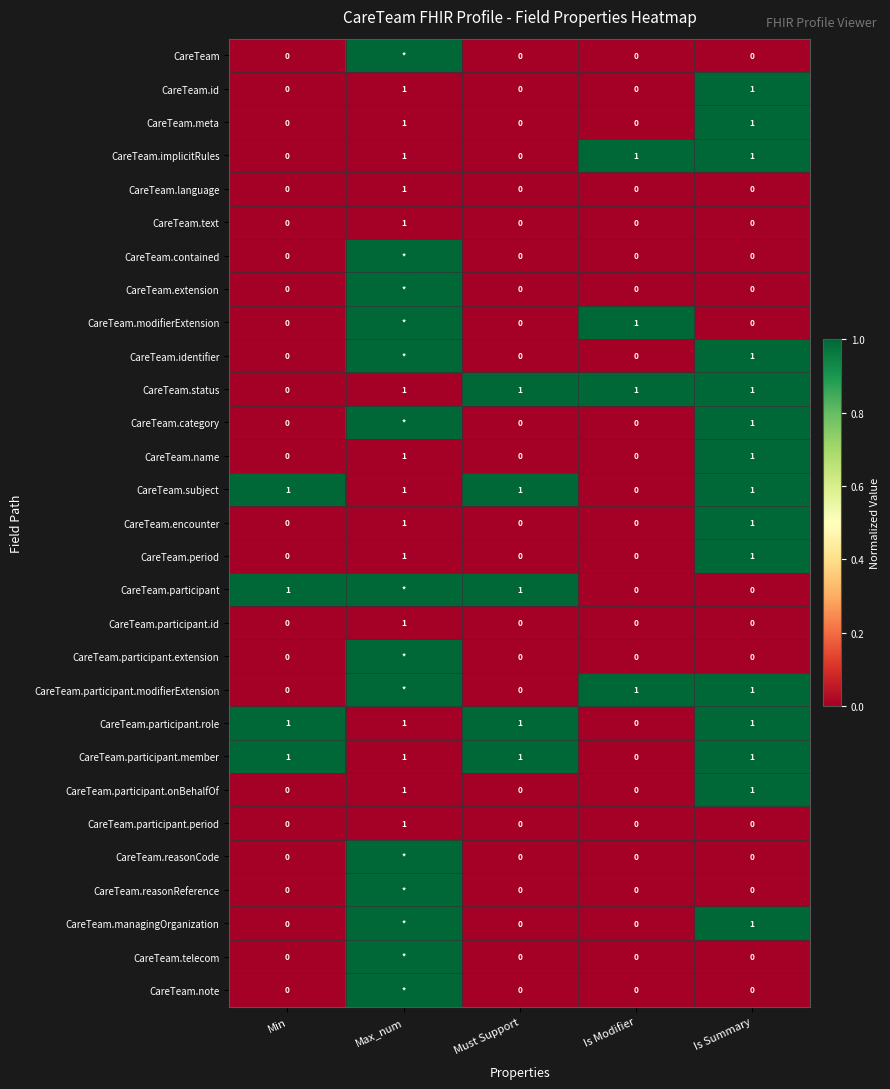

Between Must Support and Max_num, which is larger?

Max_num